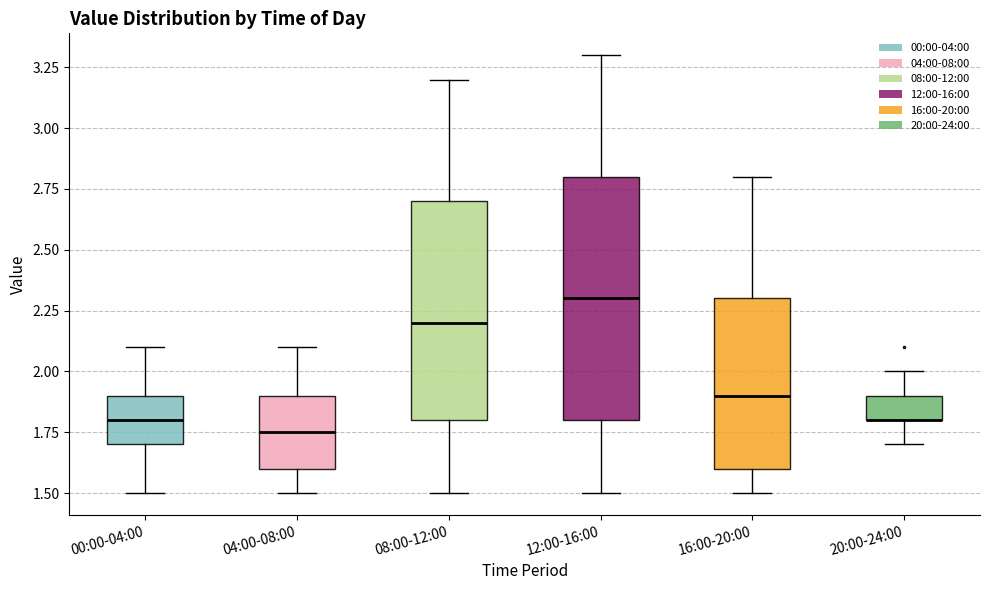

Which box is the tallest, from its lower edge to its upper edge?

12:00-16:00